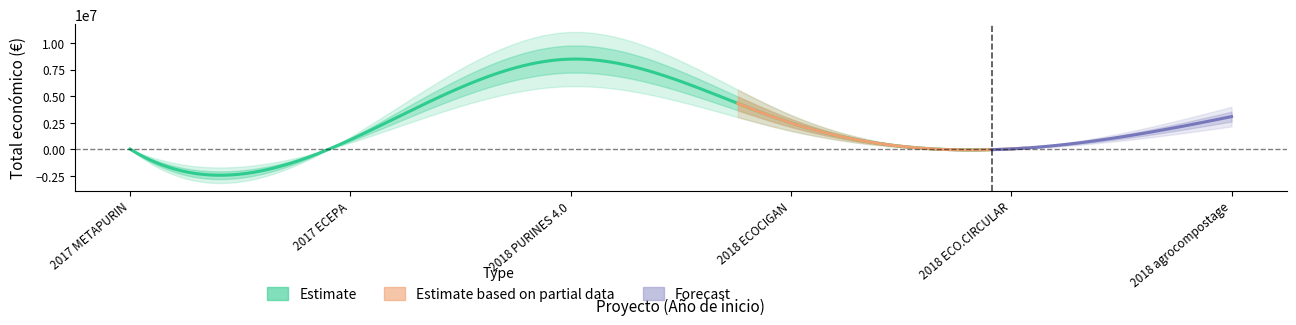

Reading left to right, transcribe all the data shown in this chart.

26995	899843	8484999	2483714	42845	3079833